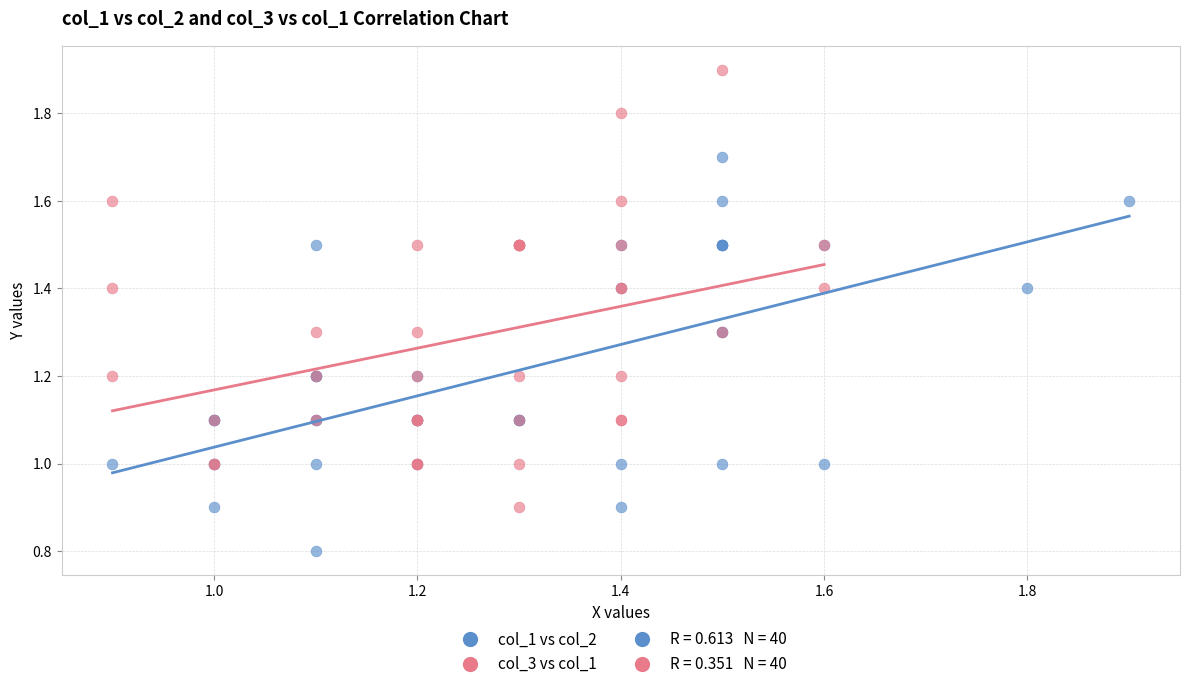

Which series contains the lowest Y value?

col_1 vs col_2